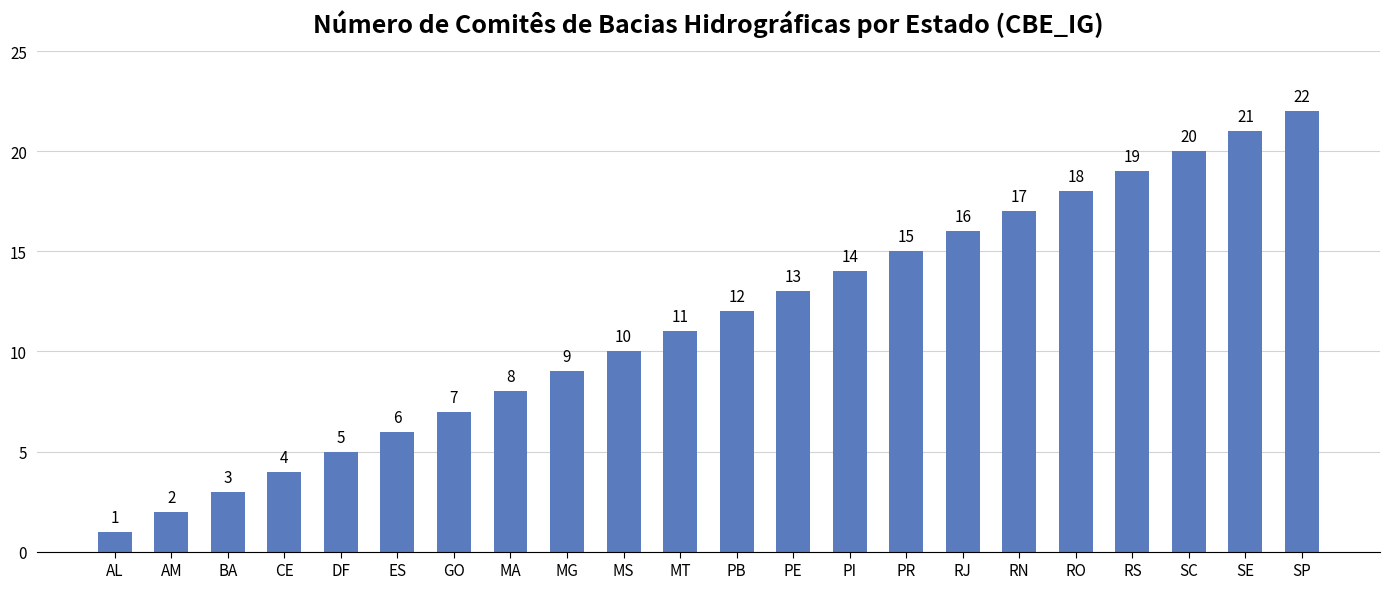

At which label is the value closest to 11?

MT